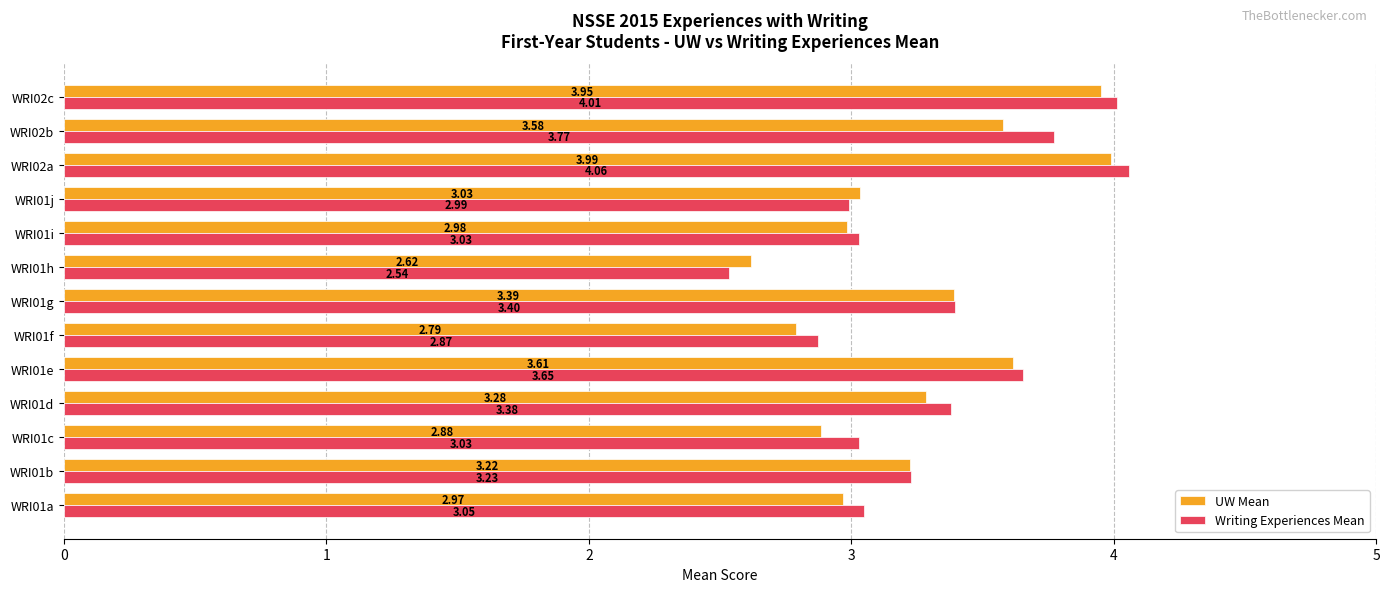

What is the average value of the Writing Experiences Mean series?

3.3